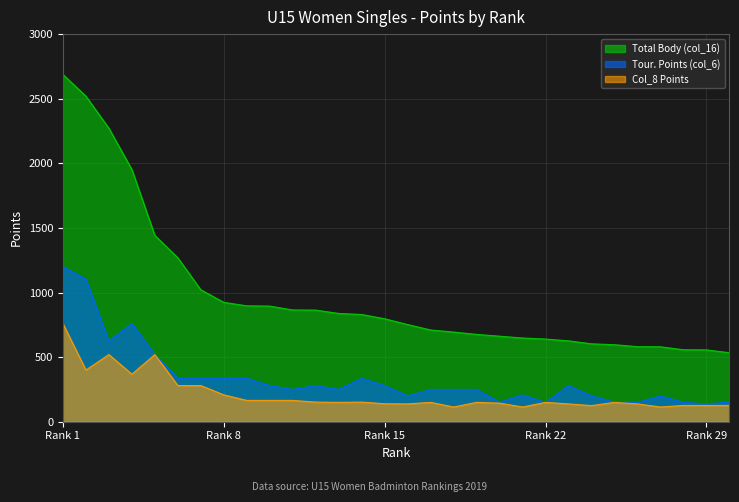

The Col_8 Points series shows 202 at 28. True or false?

False